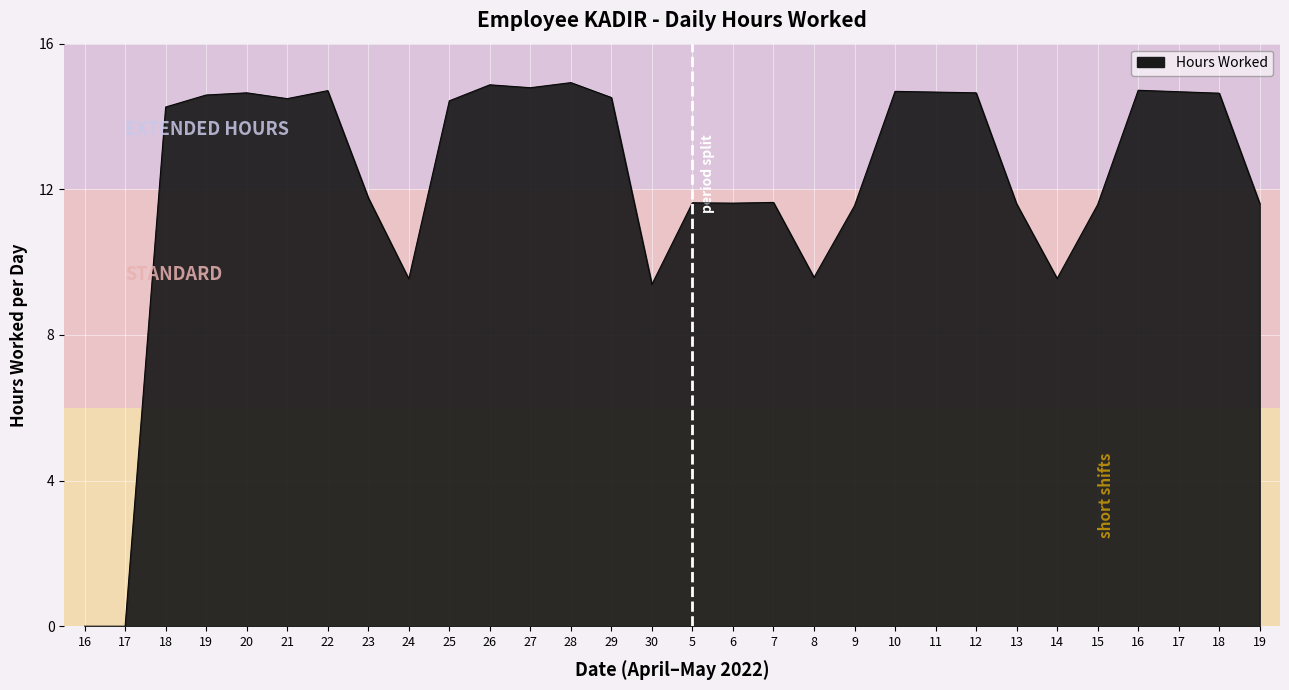

How many interior local valleys (lower than both neighbors) does the data have?

7